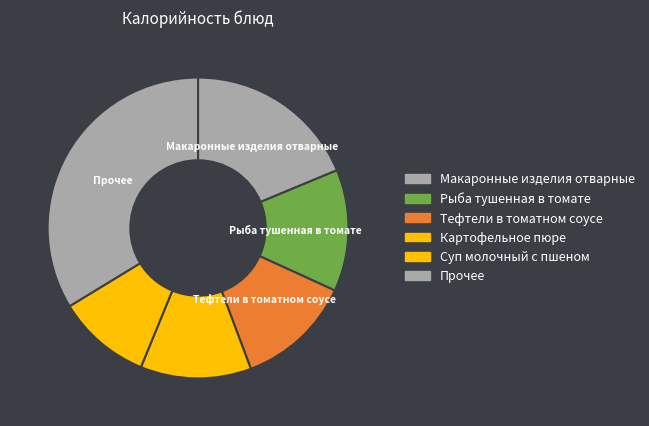

How many segments does this pie chart have?

6